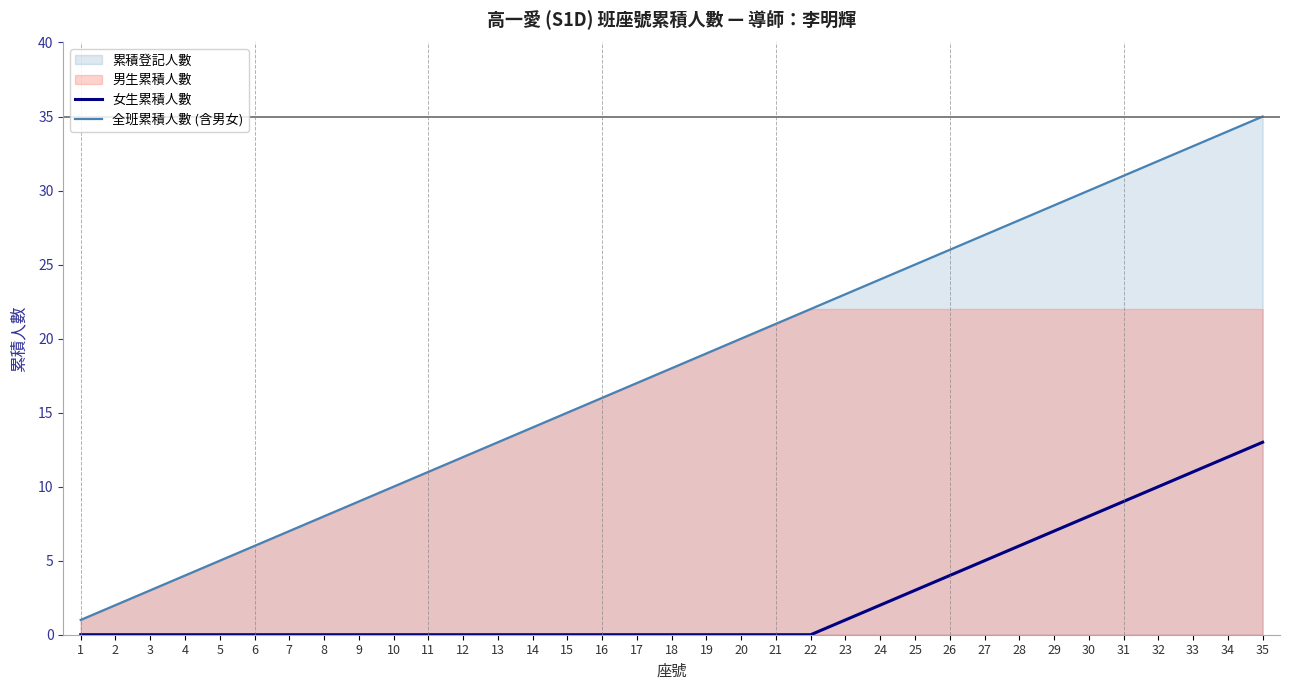

Is the value of 全班累積人數 (含男女) at 12 greater than the value of 女生累積人數 at 33?

Yes